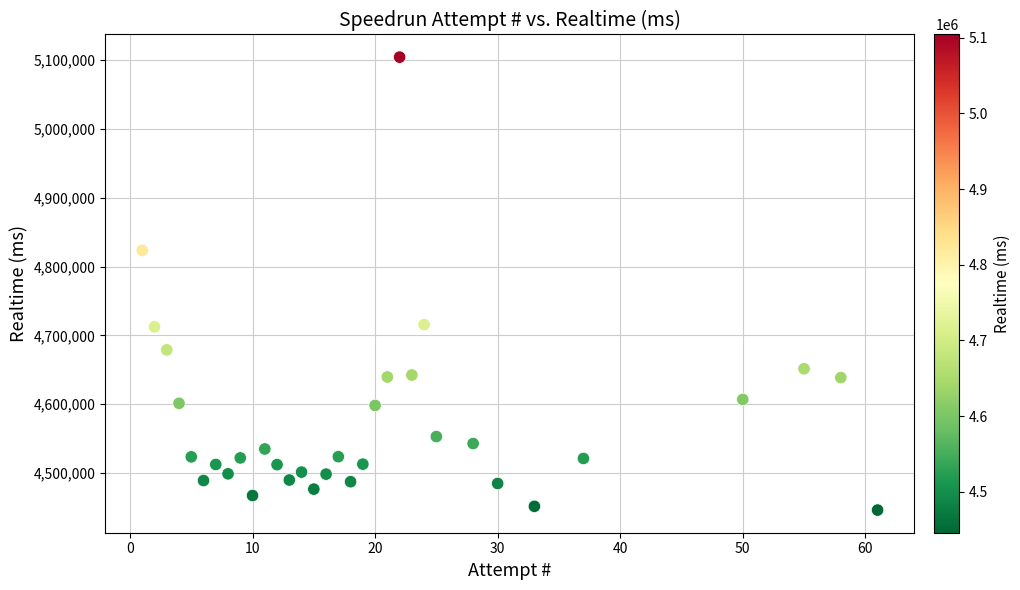

What Y value in the scatter plot is closest to 4775152?

4823456